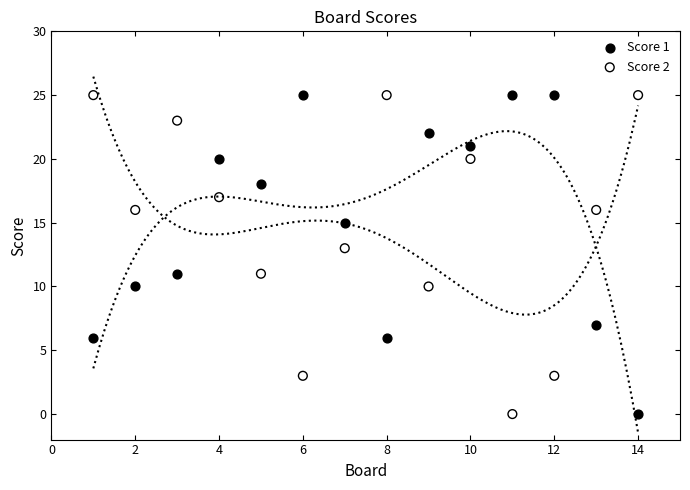

What are all the series names shown in the legend?

Score 1, Score 2